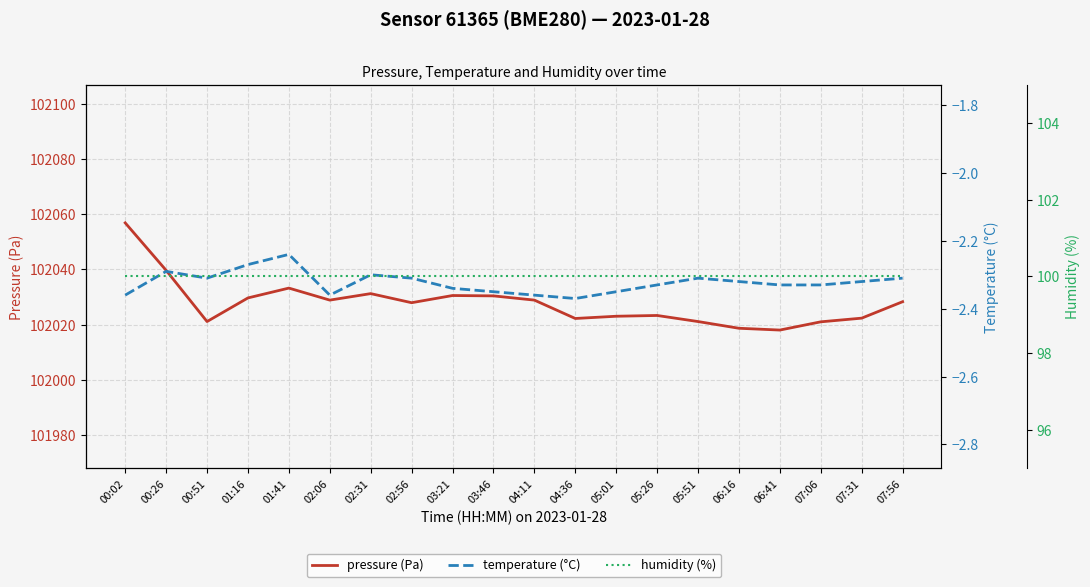

Is the value of humidity (%) at 01:41 greater than the value of pressure (Pa) at 01:41?

No